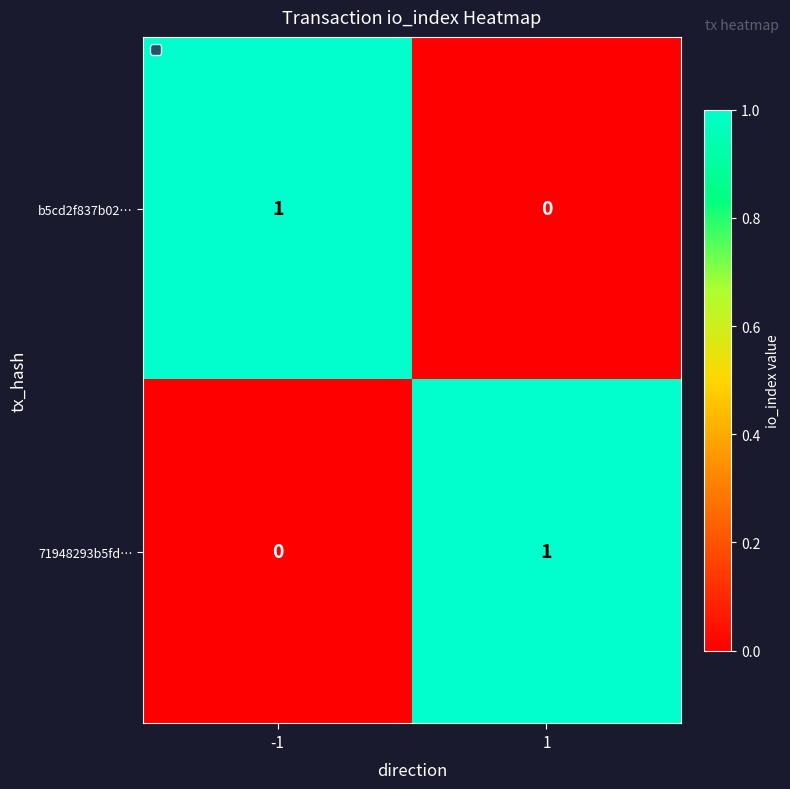

Is the value of 71948293b5fd… at 1 greater than the value of b5cd2f837b02… at 1?

Yes